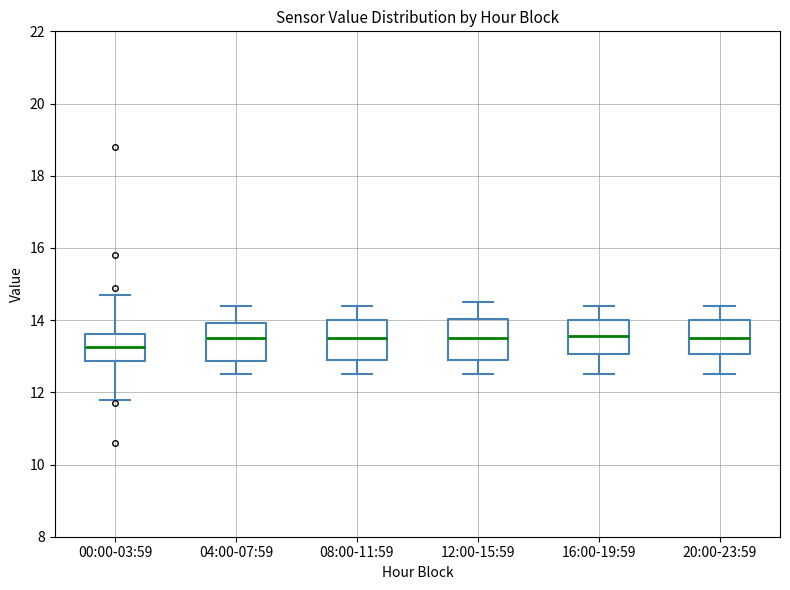

Reading left to right, read every box against the y-axis: the position of its median line, the range the box covers, and the ends of its whiskers. The values are not printed on the chart, so give them approximately, as read against the axis.

00:00-03:59: median 13.2, box 12.8 to 13.6, whiskers 11.8 to 14.8
04:00-07:59: median 13.6, box 12.8 to 14.0, whiskers 12.6 to 14.4
08:00-11:59: median 13.6, box 13.0 to 14.0, whiskers 12.6 to 14.4
12:00-15:59: median 13.6, box 13.0 to 14.0, whiskers 12.6 to 14.6
16:00-19:59: median 13.6, box 13.0 to 14.0, whiskers 12.6 to 14.4
20:00-23:59: median 13.6, box 13.0 to 14.0, whiskers 12.6 to 14.4